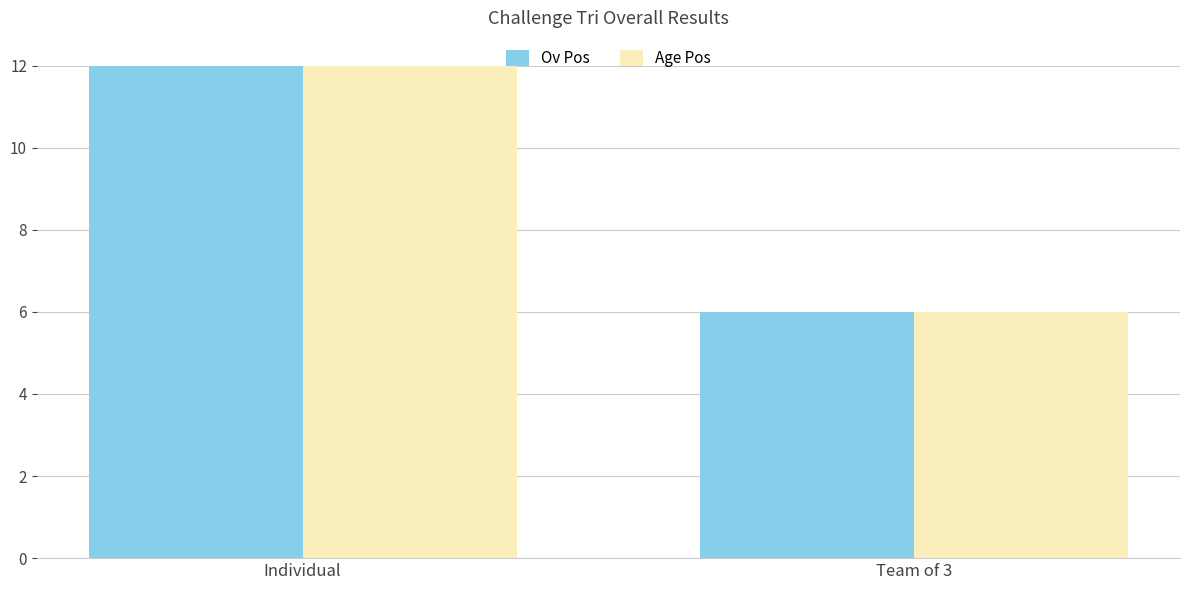

What position from the right is Individual?

2